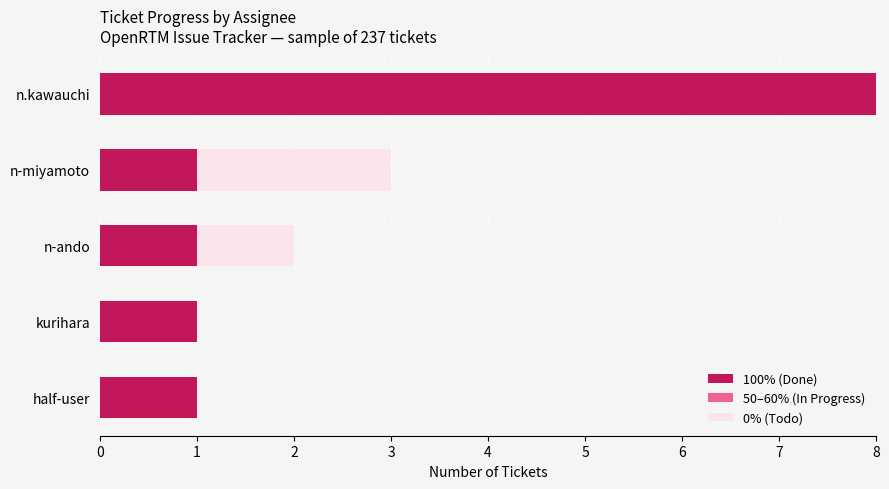

At which label does 100% (Done) reach its peak?

n.kawauchi